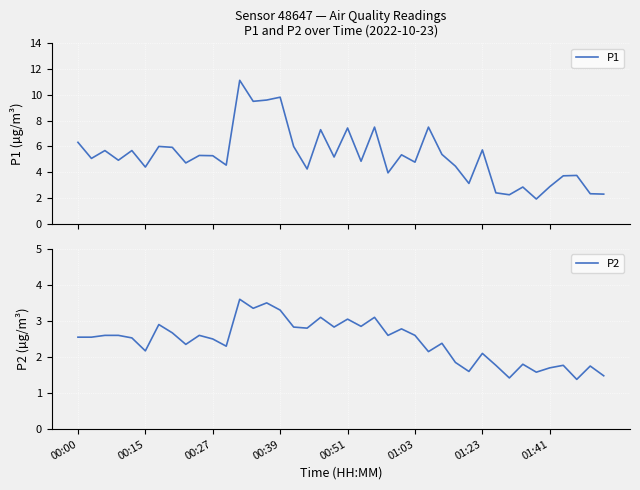

Count the number of categories in the chart.

40